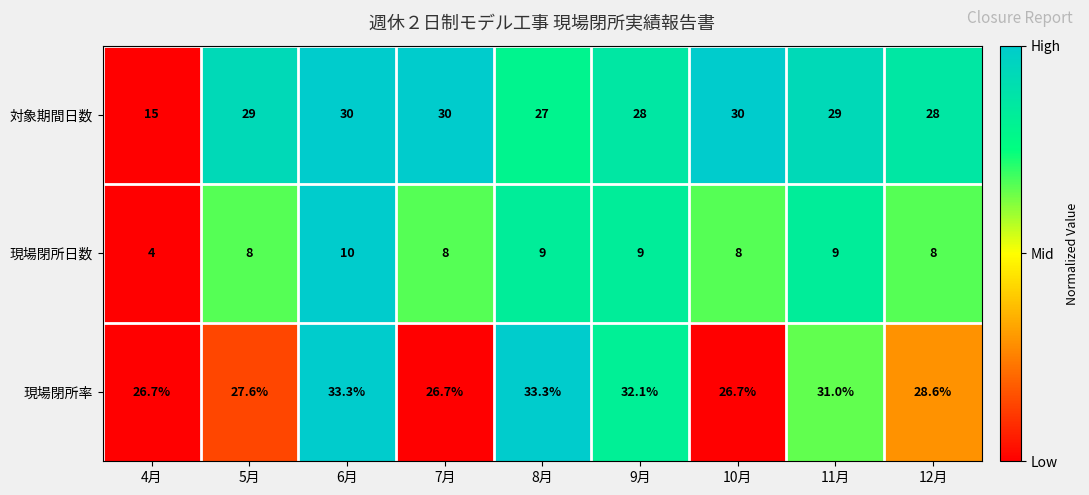

What is the spread (max minus min) of values at 12月?

20.6